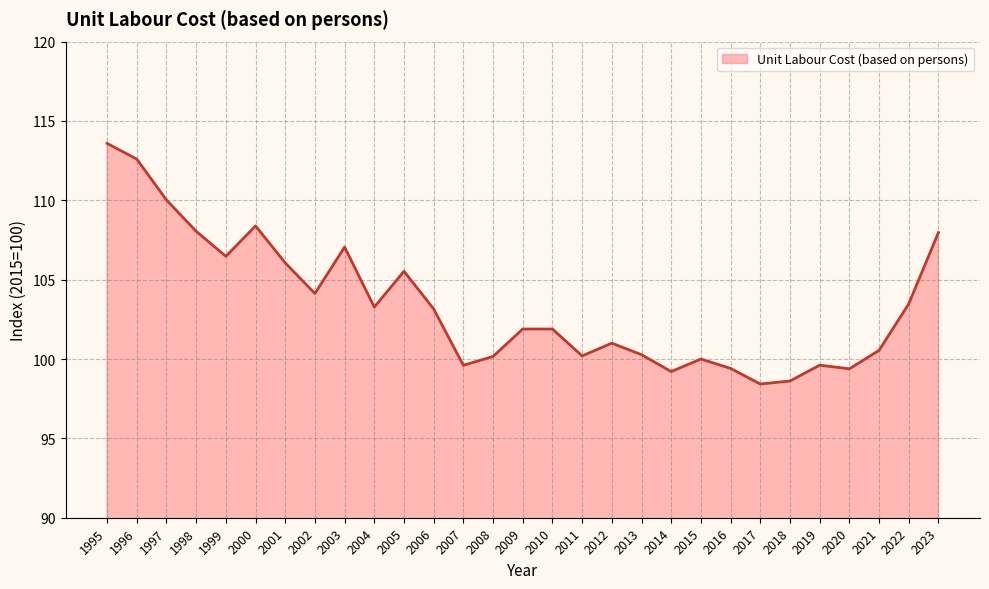

The value at 2001 is 171.5. True or false?

False